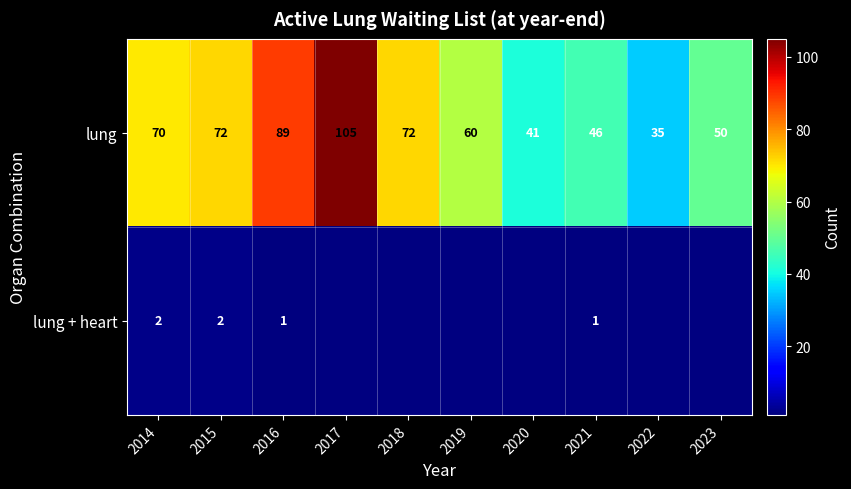

What is the total value across all series at 2015?

74